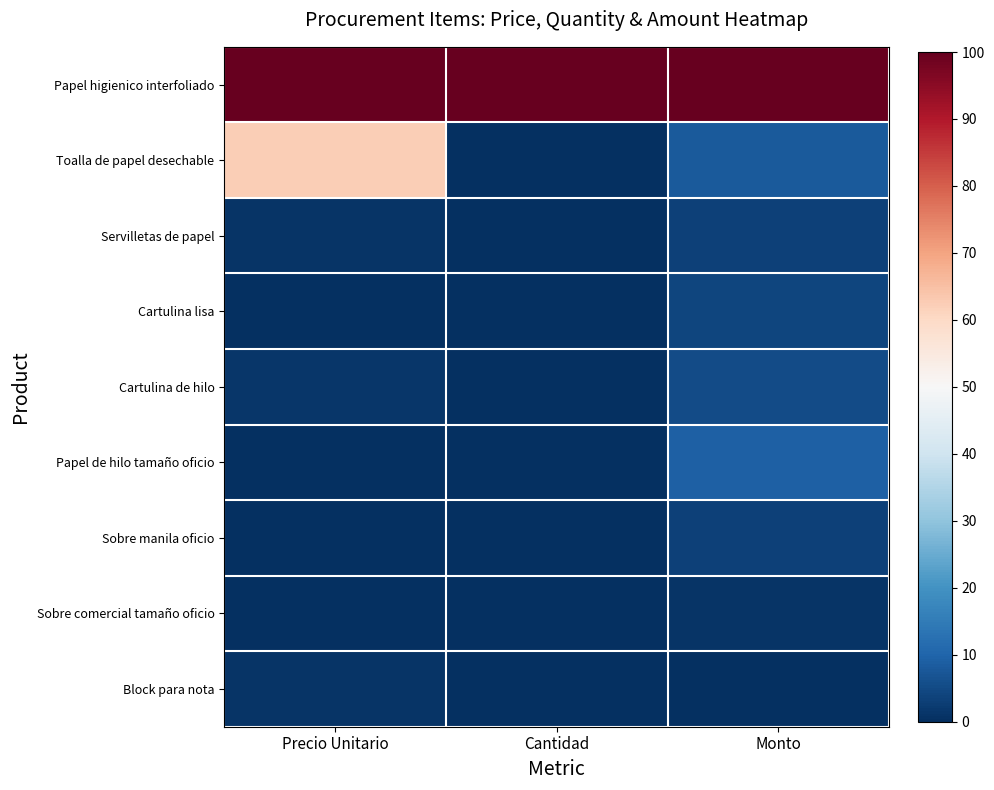

Reading left to right, list all the values displayed in this chart.

Papel higienico interfoliado: Precio Unitario=100.0	Cantidad=100.0	Monto=100.0
Toalla de papel desechable: Precio Unitario=62.4	Cantidad=0.0	Monto=7.9
Servilletas de papel: Precio Unitario=0.8	Cantidad=0.0	Monto=3.2
Cartulina lisa: Precio Unitario=0.2	Cantidad=0.1	Monto=4.2
Cartulina de hilo: Precio Unitario=1.5	Cantidad=0.0	Monto=5.1
Papel de hilo tamaño oficio: Precio Unitario=0.2	Cantidad=0.2	Monto=9.0
Sobre manila oficio: Precio Unitario=0.1	Cantidad=0.1	Monto=3.5
Sobre comercial tamaño oficio: Precio Unitario=0.0	Cantidad=0.1	Monto=1.0
Block para nota: Precio Unitario=1.0	Cantidad=0.0	Monto=0.0